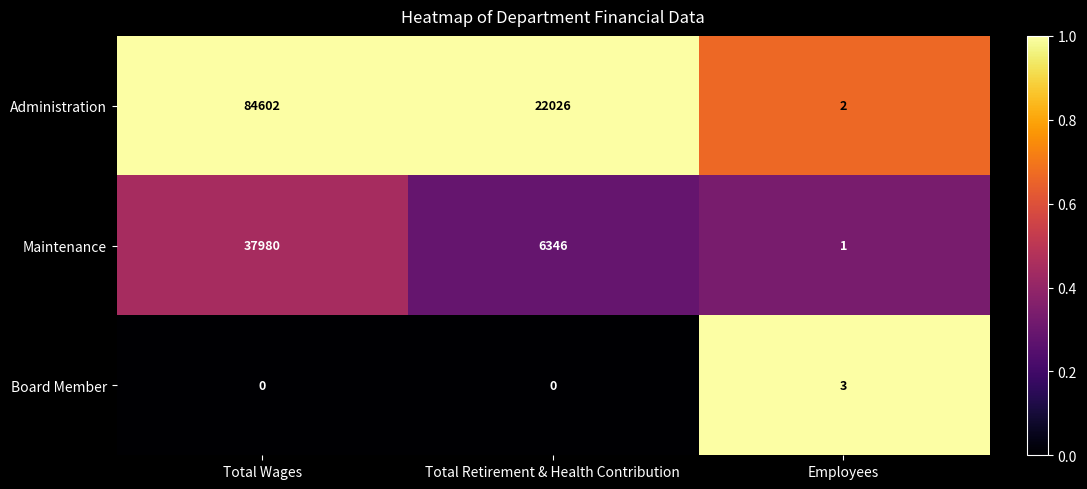

Which series changed the most between Total Retirement & Health Contribution and Employees?

Administration